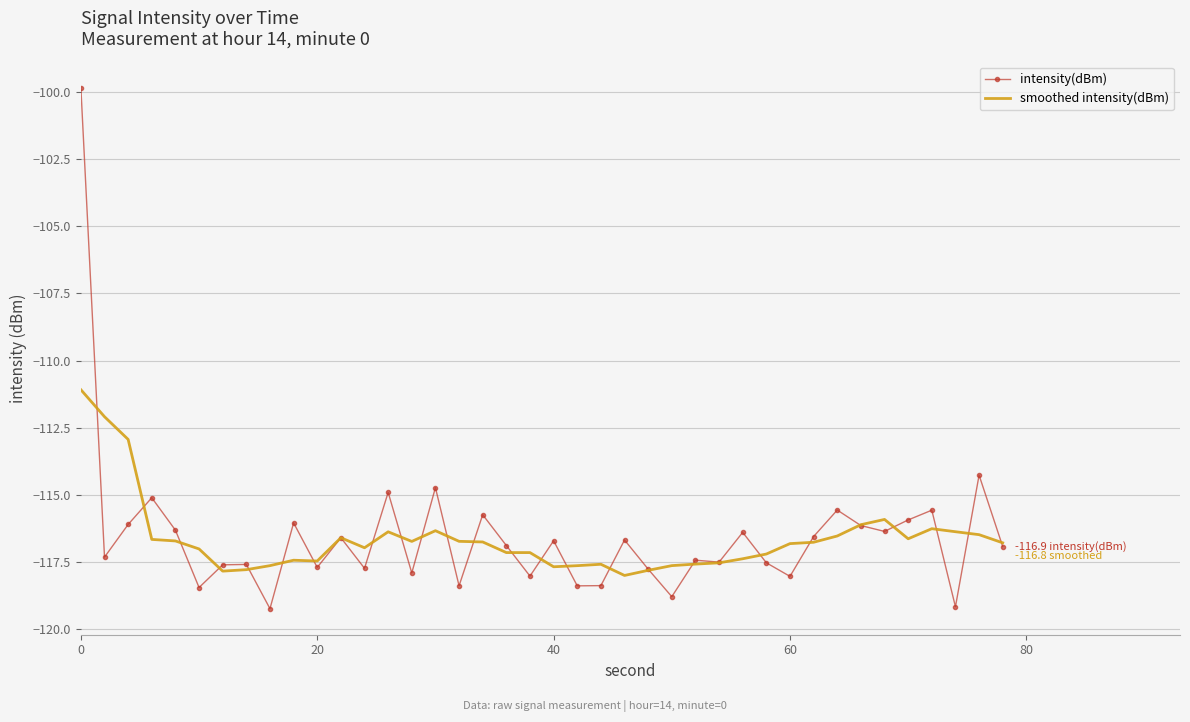

What is the minimum value shown in the chart?

-119.2